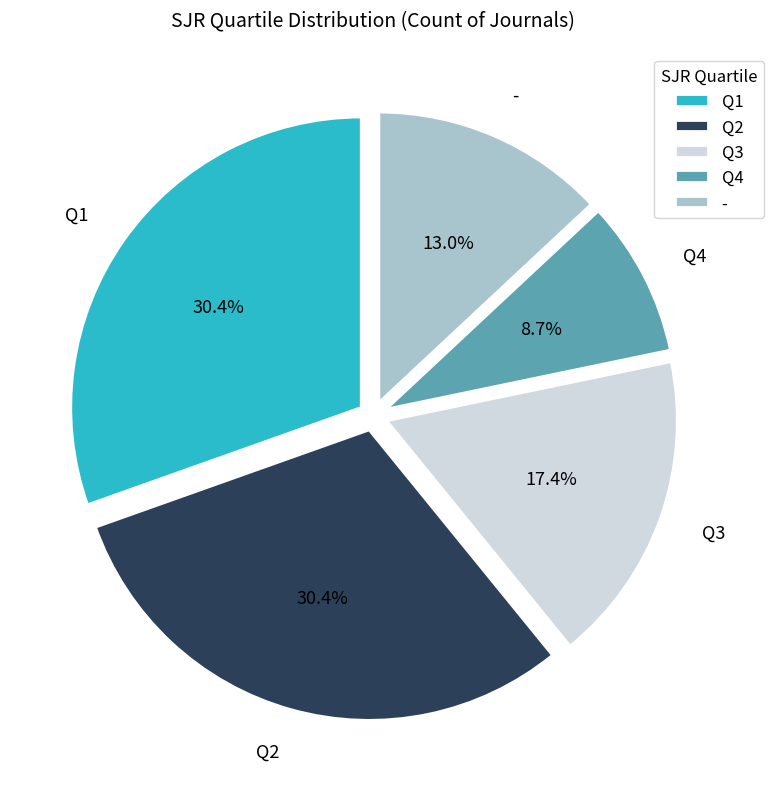

Which category has the smallest portion of the pie?

Q4